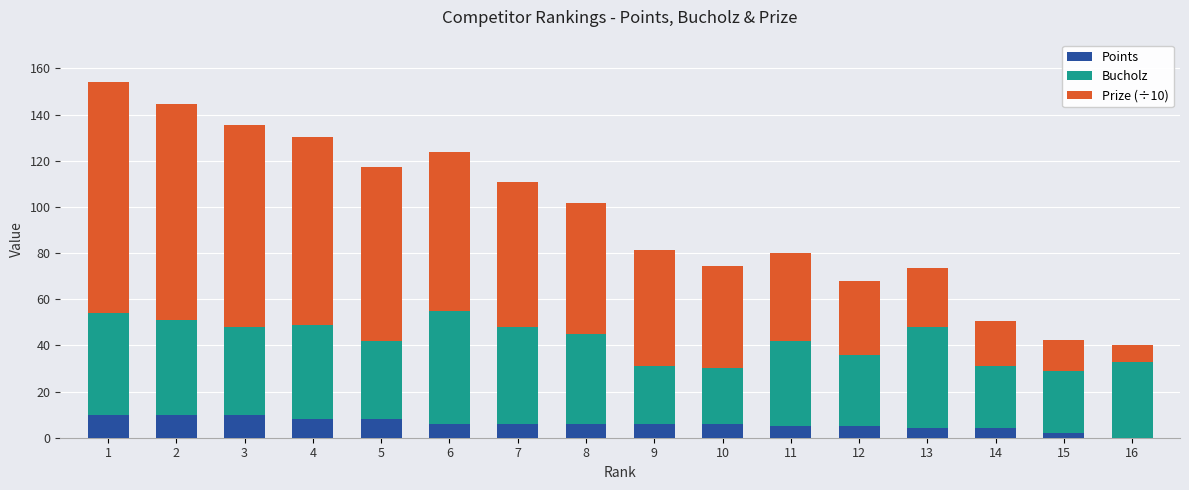

What is the maximum value for Points?

10.0